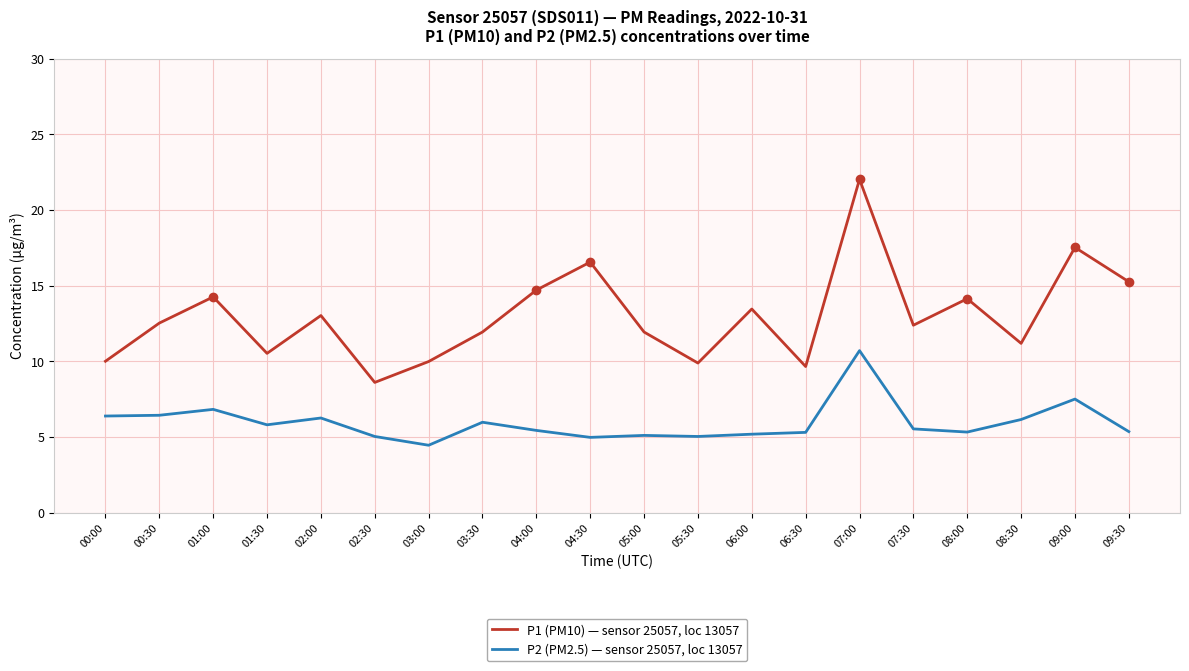

What is the average value of the P2 (PM2.5) — sensor 25057, loc 13057 series?

5.9